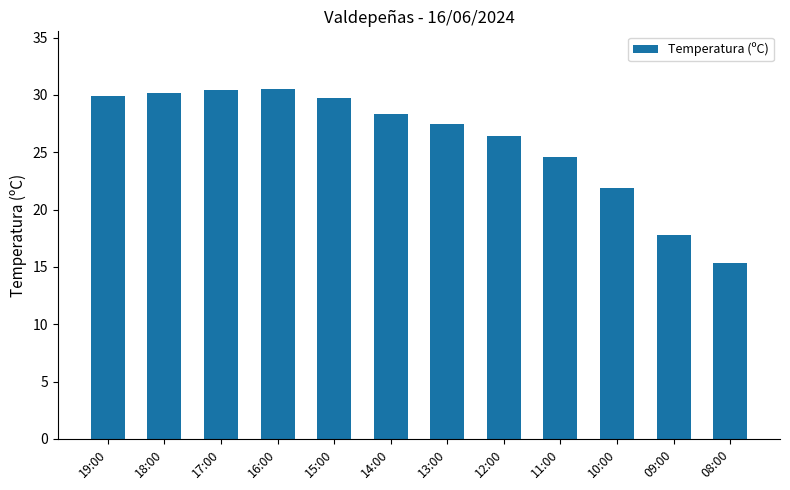

The chart shows a value of 53.3 at 16:00. True or false?

False